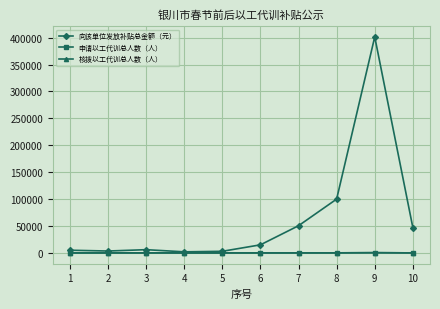

Is this an area chart (filled region under the line)?

No